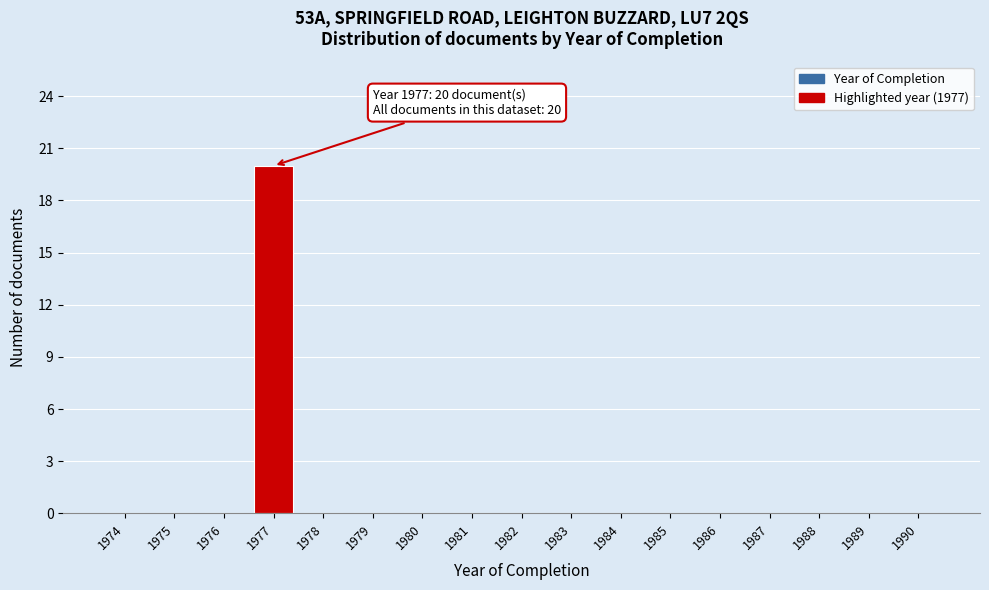

Reading left to right, extract all data points from this chart.

1974=0	1975=0	1976=0	1977=20	1978=0	1979=0	1980=0	1981=0	1982=0	1983=0	1984=0	1985=0	1986=0	1987=0	1988=0	1989=0	1990=0